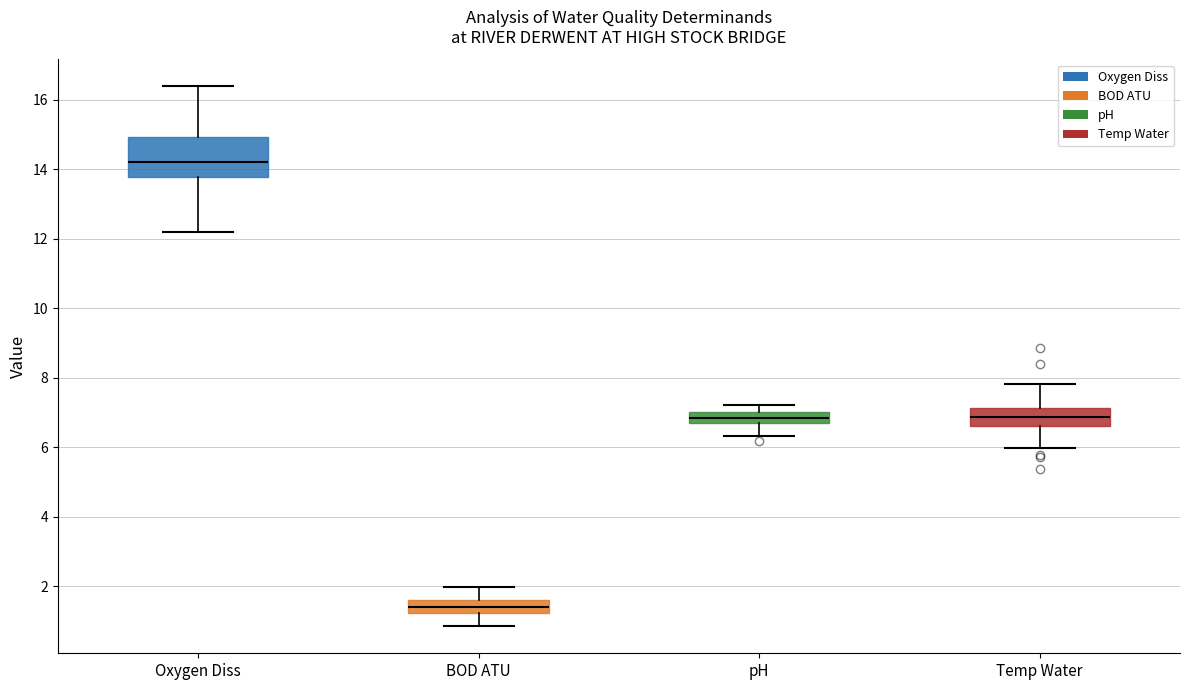

Reading left to right, transcribe this box plot: for each box, give where its median line is, the range the box spans, and where its two whiskers end, as read against the y-axis. The values are not printed on the chart, so give them approximately, as read against the axis.

Oxygen Diss: median 14.2, box 13.8 to 15.0, whiskers 12.2 to 16.4
BOD ATU: median 1.4, box 1.2 to 1.6, whiskers 0.8 to 2.0
pH: median 6.8, box 6.6 to 7.0, whiskers 6.4 to 7.2
Temp Water: median 6.8, box 6.6 to 7.2, whiskers 6.0 to 7.8